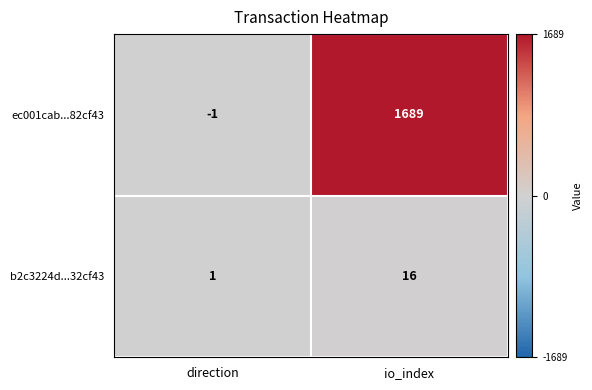

At which label does b2c3224d...32cf43 reach its peak?

io_index